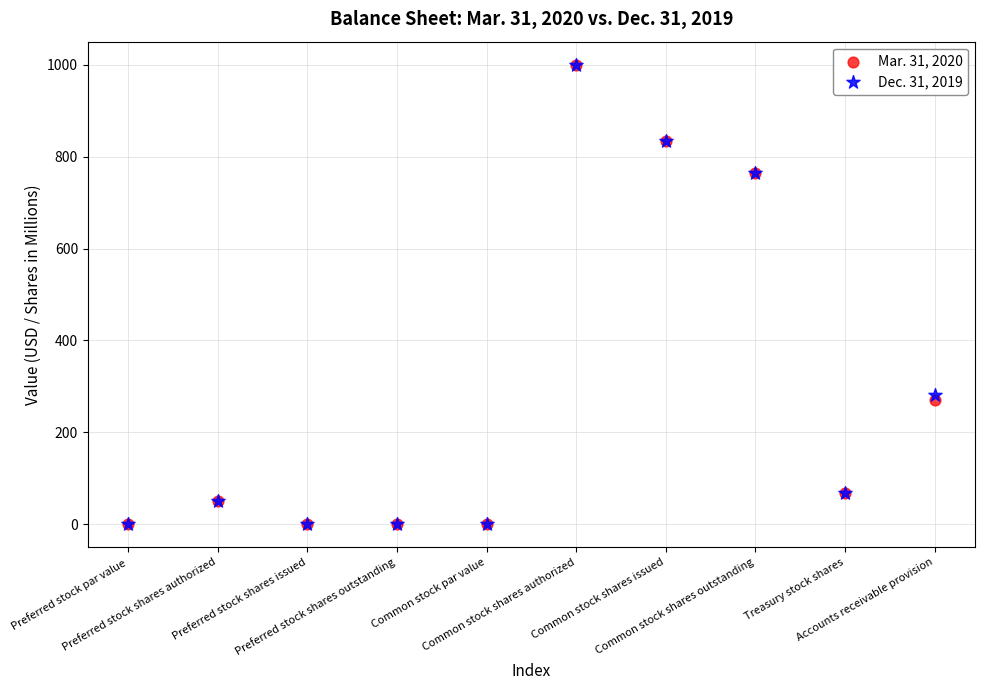

What are all the series names shown in the legend?

Mar. 31, 2020, Dec. 31, 2019